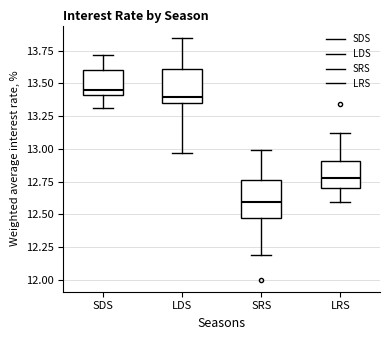

Reading left to right, read every box against the y-axis: the position of its median line, the range the box covers, and the ends of its whiskers. The values are not printed on the chart, so give them approximately, as read against the axis.

SDS: median 13.45, box 13.40 to 13.60, whiskers 13.30 to 13.70
LDS: median 13.40, box 13.35 to 13.60, whiskers 12.95 to 13.85
SRS: median 12.60, box 12.45 to 12.75, whiskers 12.20 to 13.00
LRS: median 12.80, box 12.70 to 12.90, whiskers 12.60 to 13.10